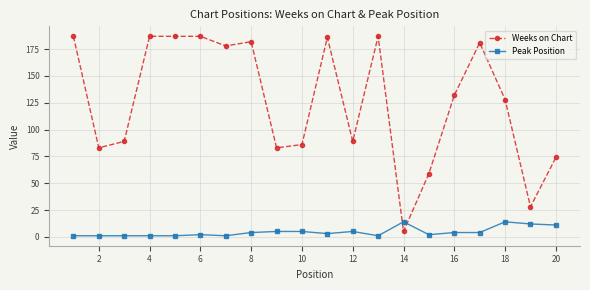

What is the lowest value of the Peak Position series?

1